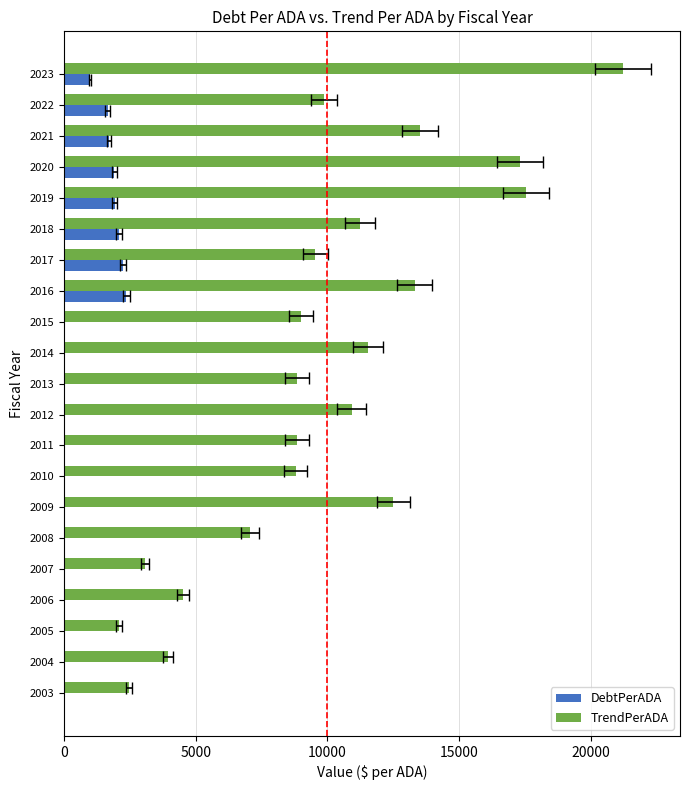

Which series has the largest total across all categories?

TrendPerADA